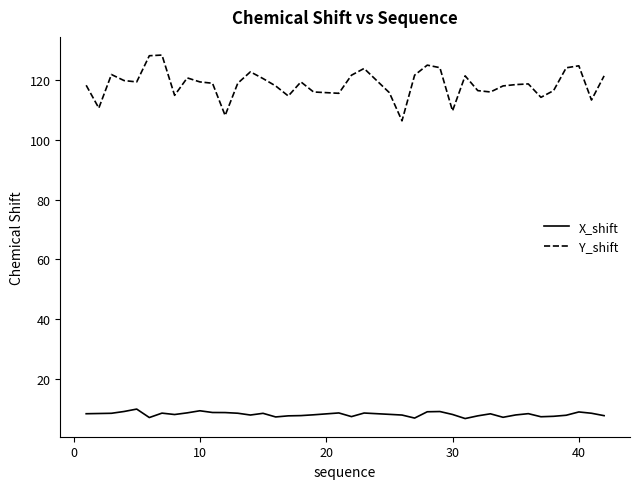

What is the smallest value displayed?

6.6